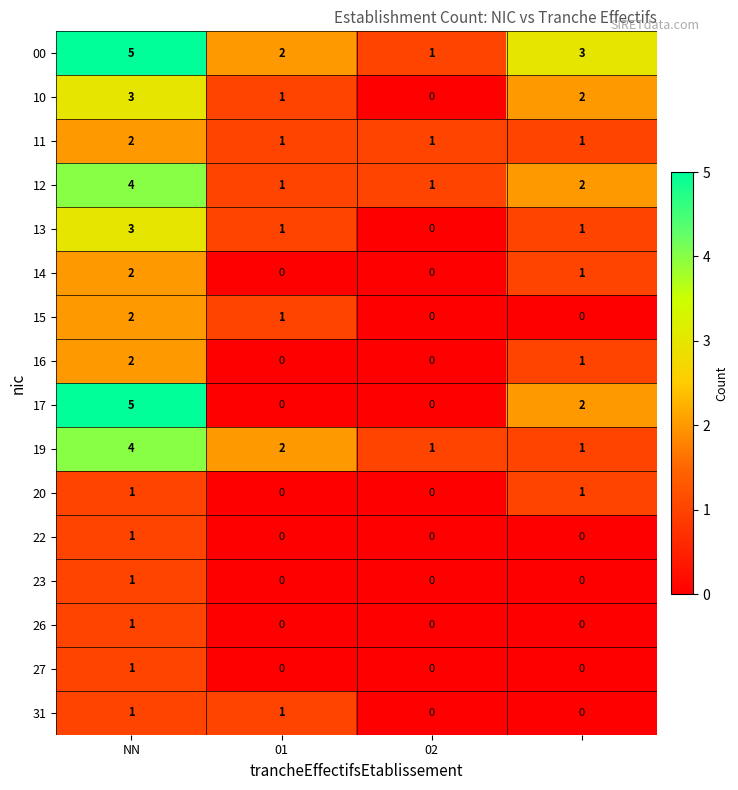

Which series has the largest total across all categories?

00